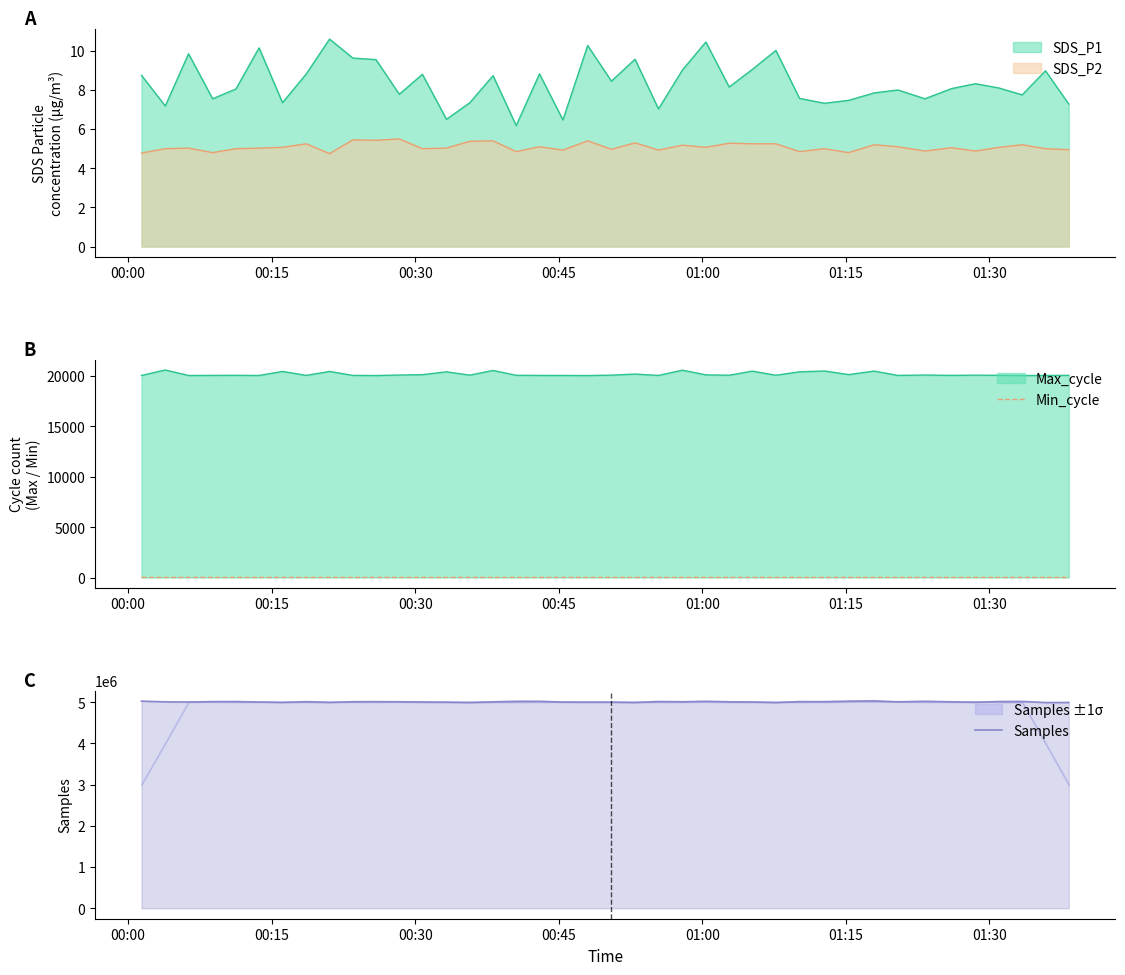

Does the chart have visible grid lines?

No